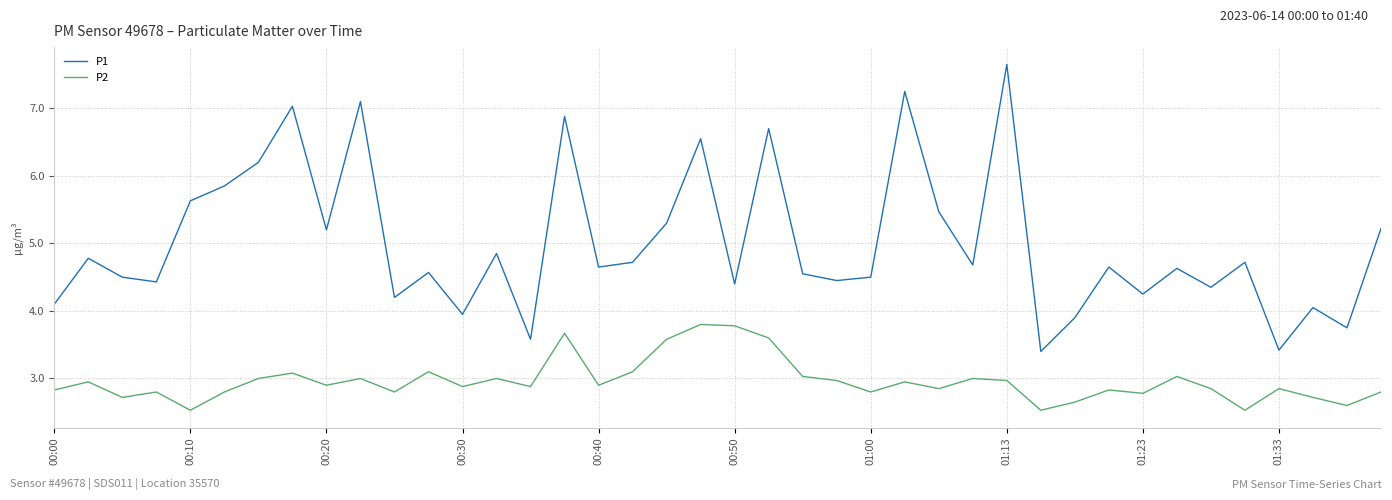

Which series has the largest total across all categories?

P1